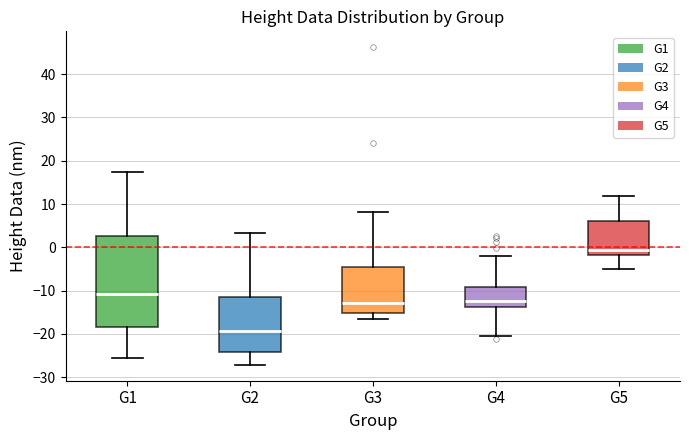

Which box has the highest median line?

G5